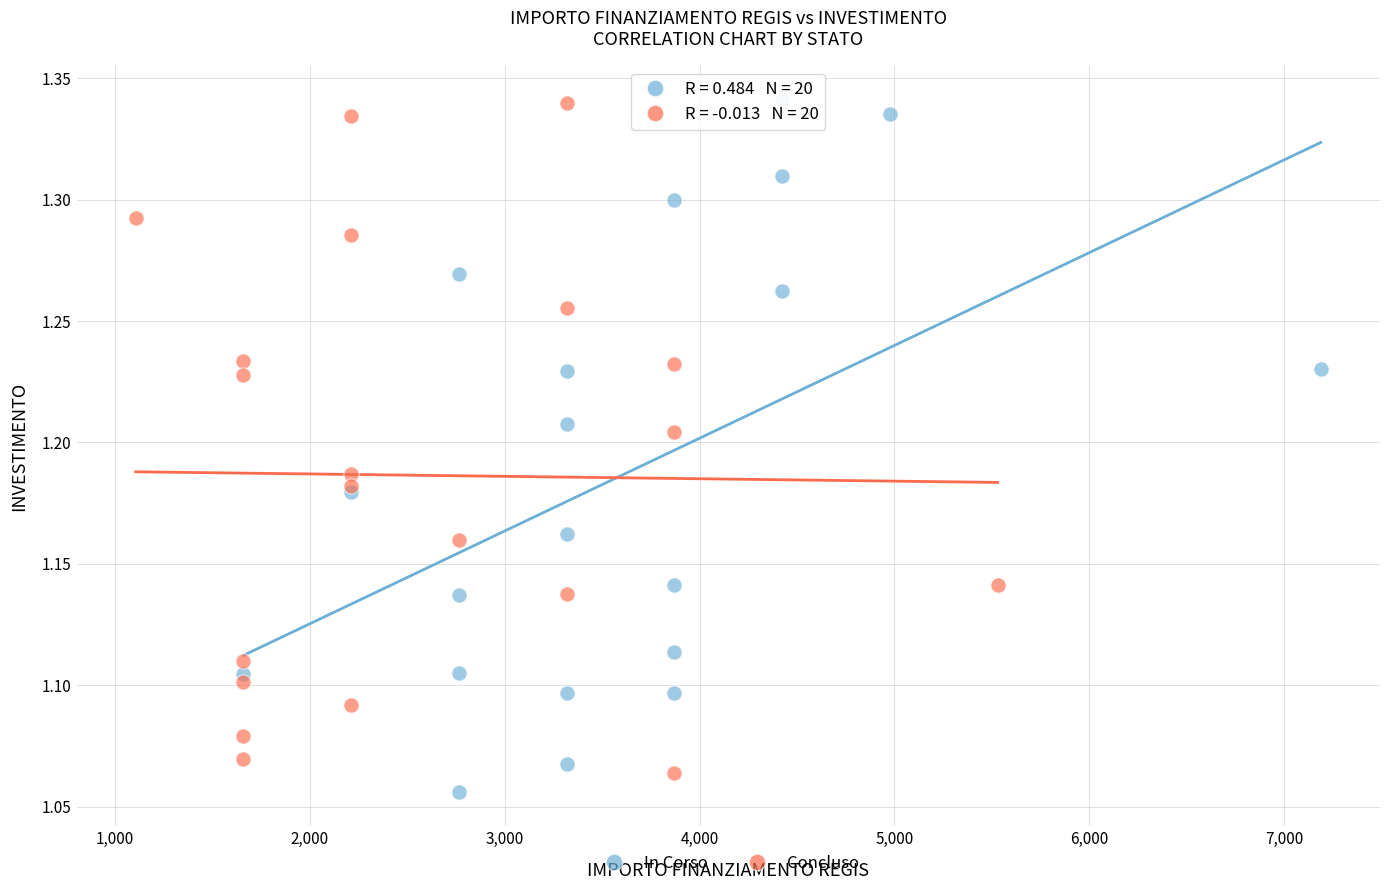

Which series contains the lowest Y value?

In Corso